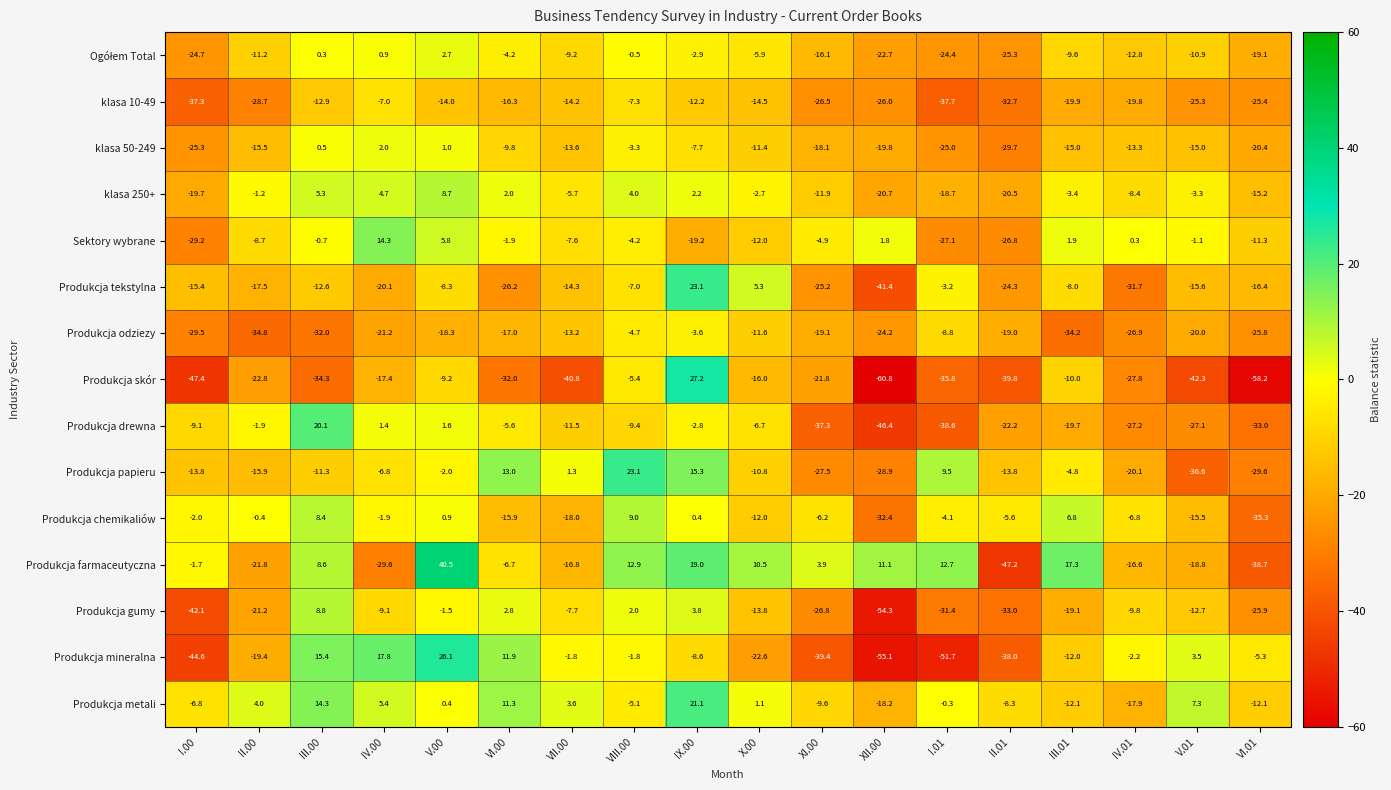

What is the difference between the Produkcja metali values at XII.00 and I.01?

17.9